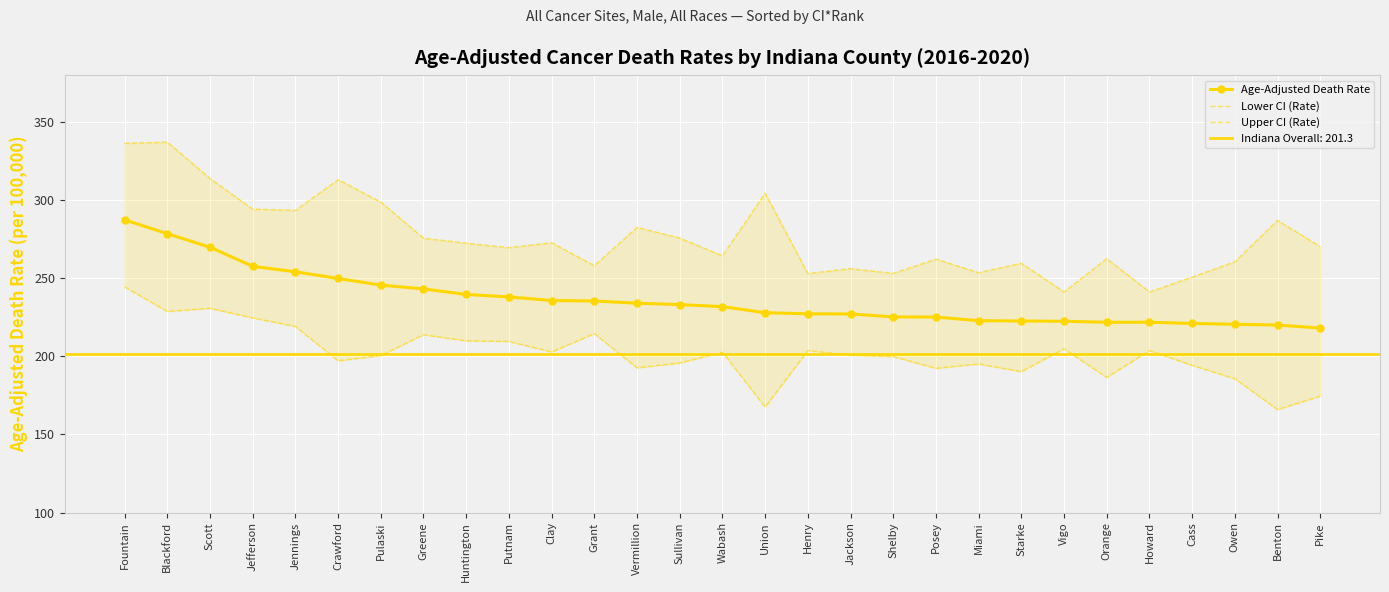

At which category is the sum across all series the highest?

Fountain